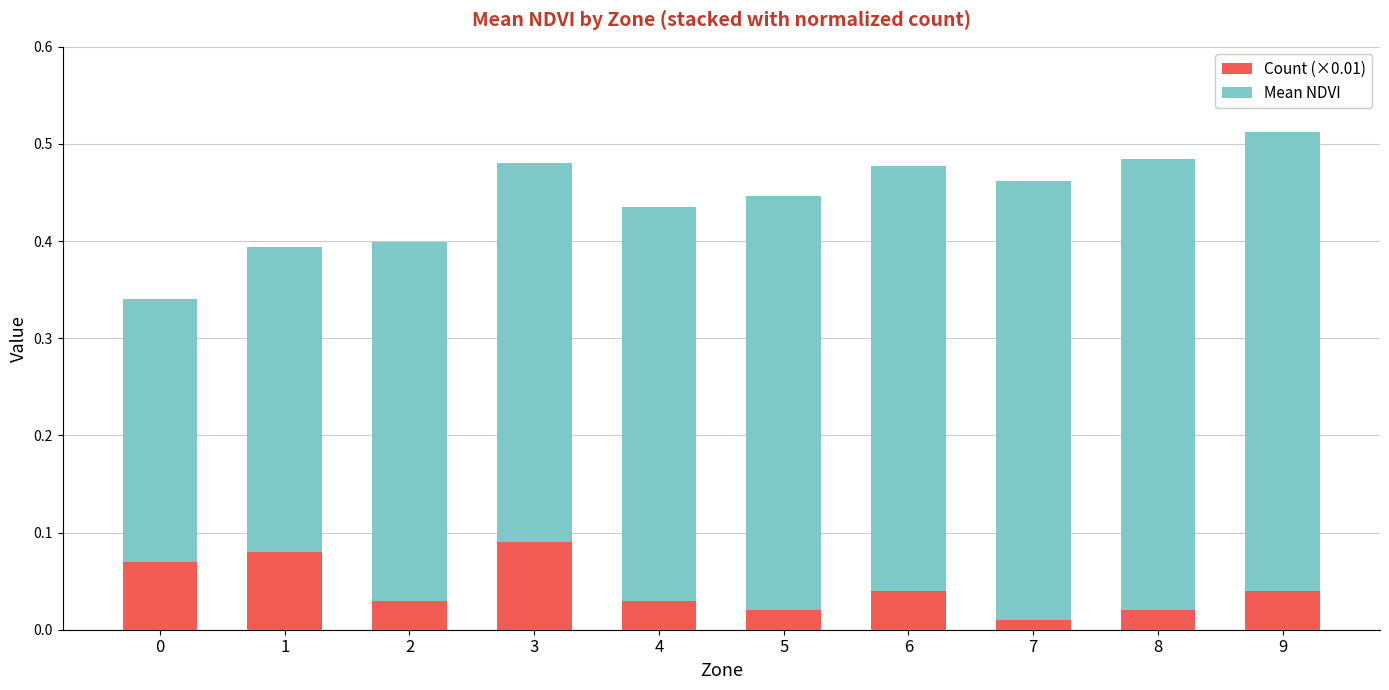

At which category is the sum across all series the highest?

9